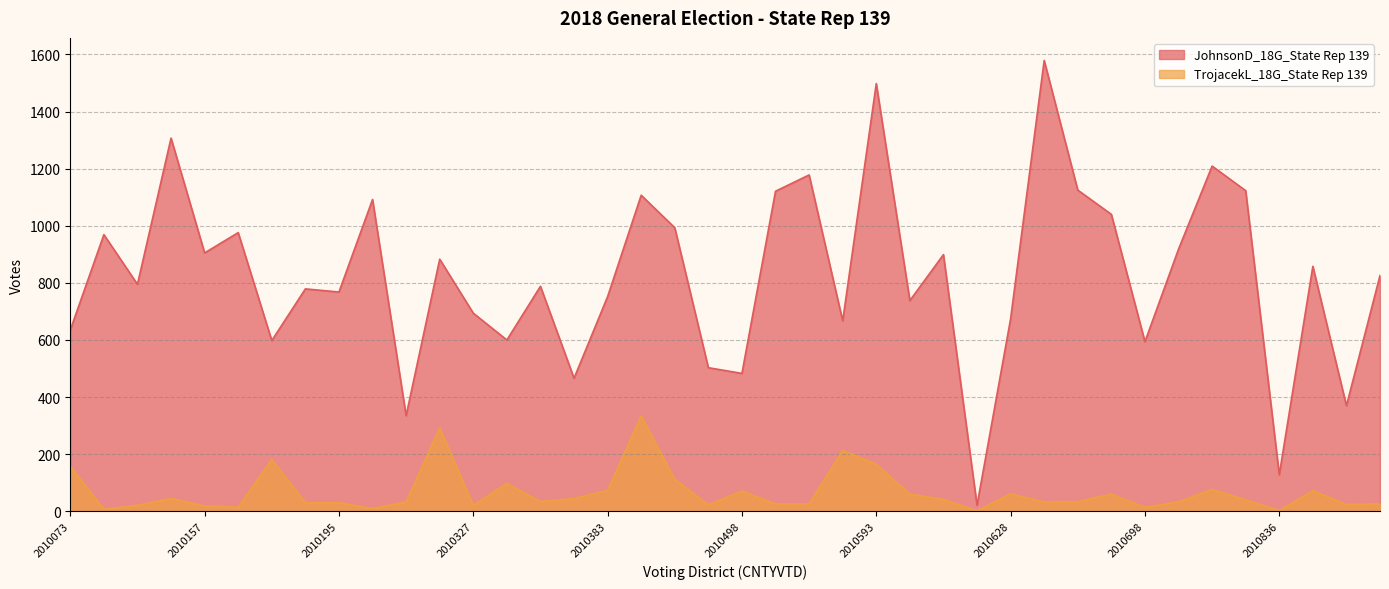

How many data points does each series have?

40